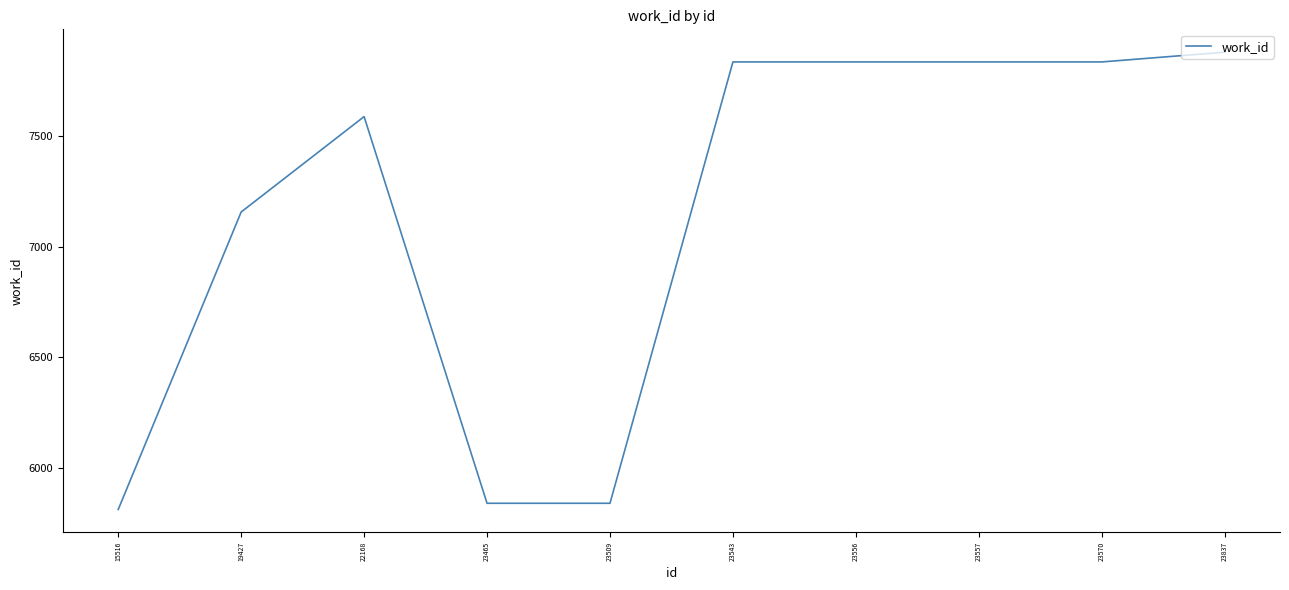

Which has a higher value, 19427 or 23556?

23556